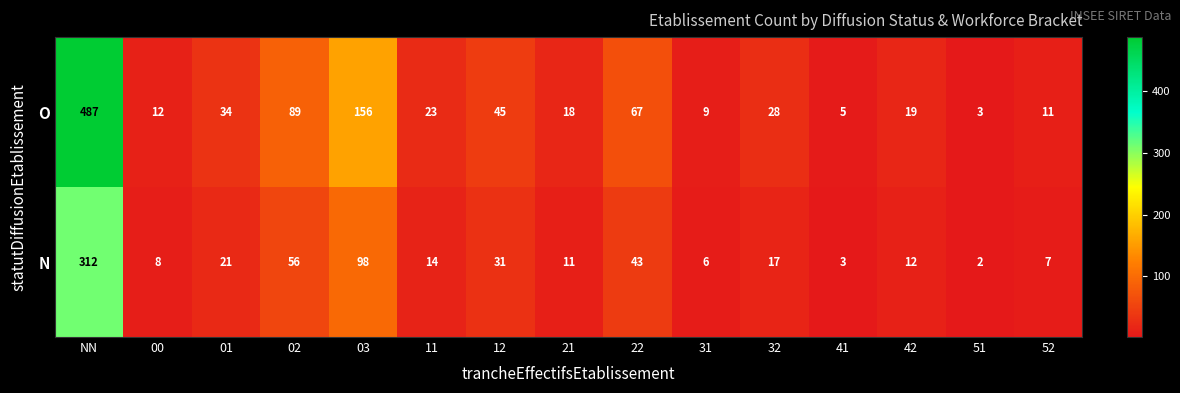

What is the difference between the maximum and minimum values in the O series?

484